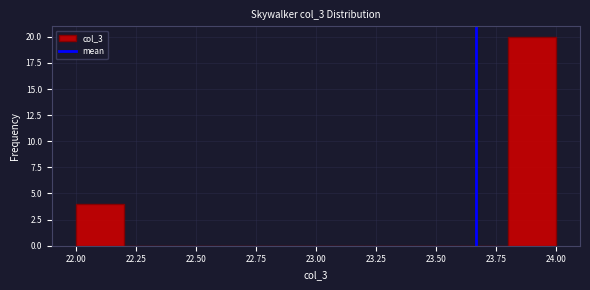

Which range on the x-axis has the tallest bar?

23.8 to 24.0